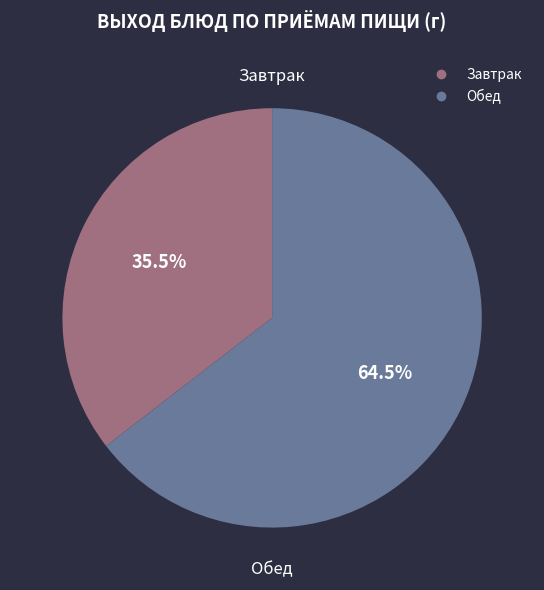

Is there any slice that represents more than half of the pie?

Yes